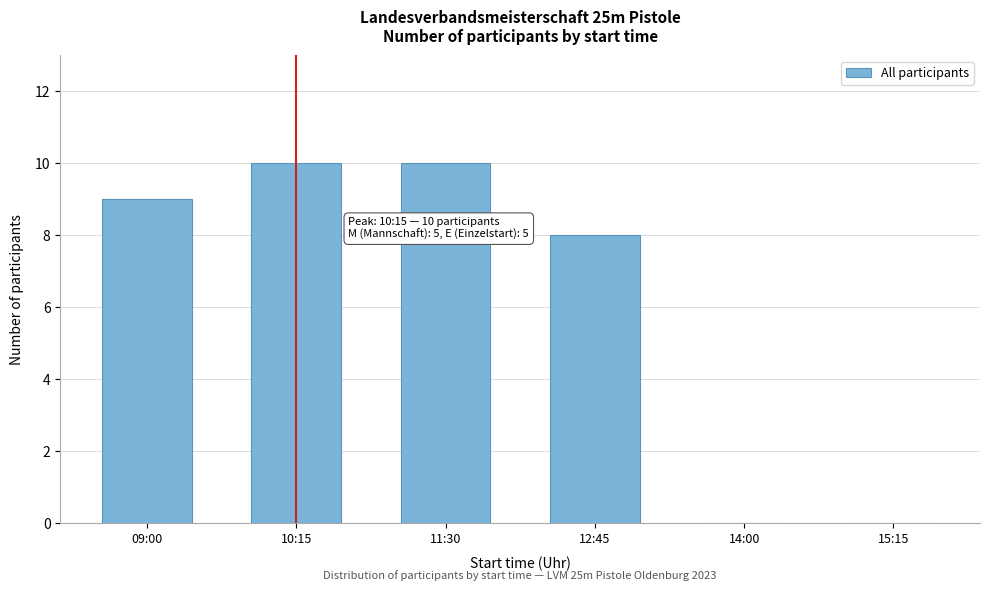

Reading right to left, extract all data points from this chart.

15:15=0	14:00=0	12:45=8	11:30=10	10:15=10	09:00=9